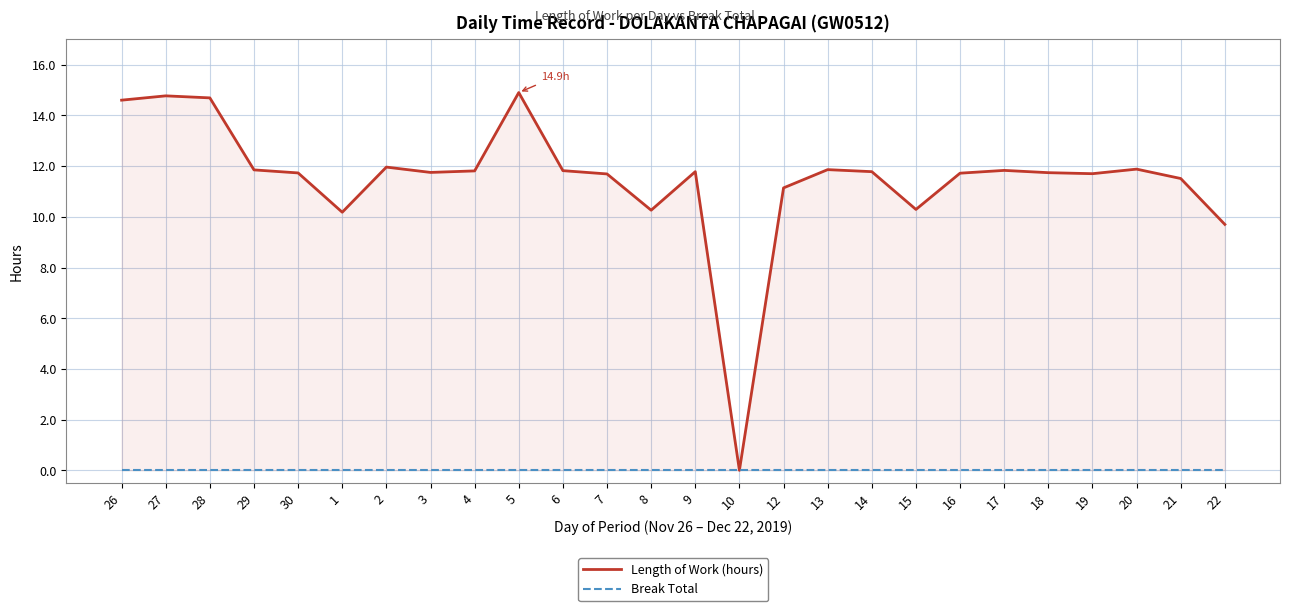

At which label is Length of Work (hours) closest to 7?

22